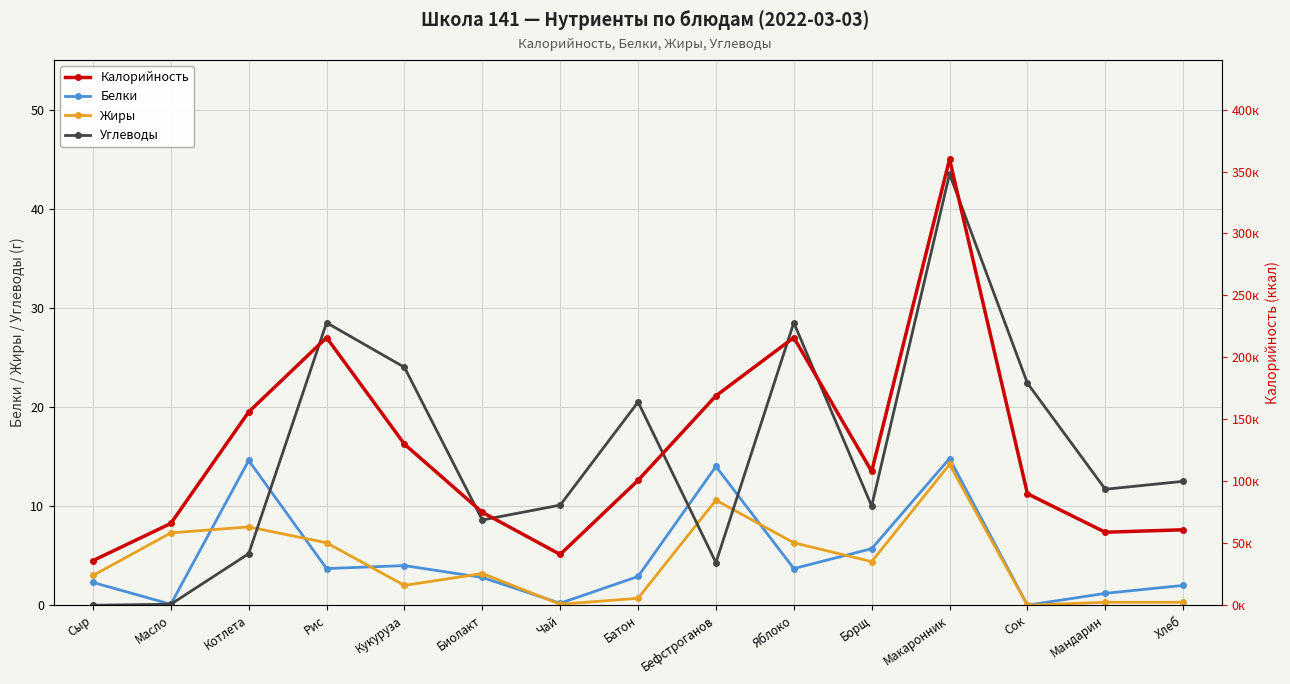

Which series has the largest total across all categories?

Калорийность